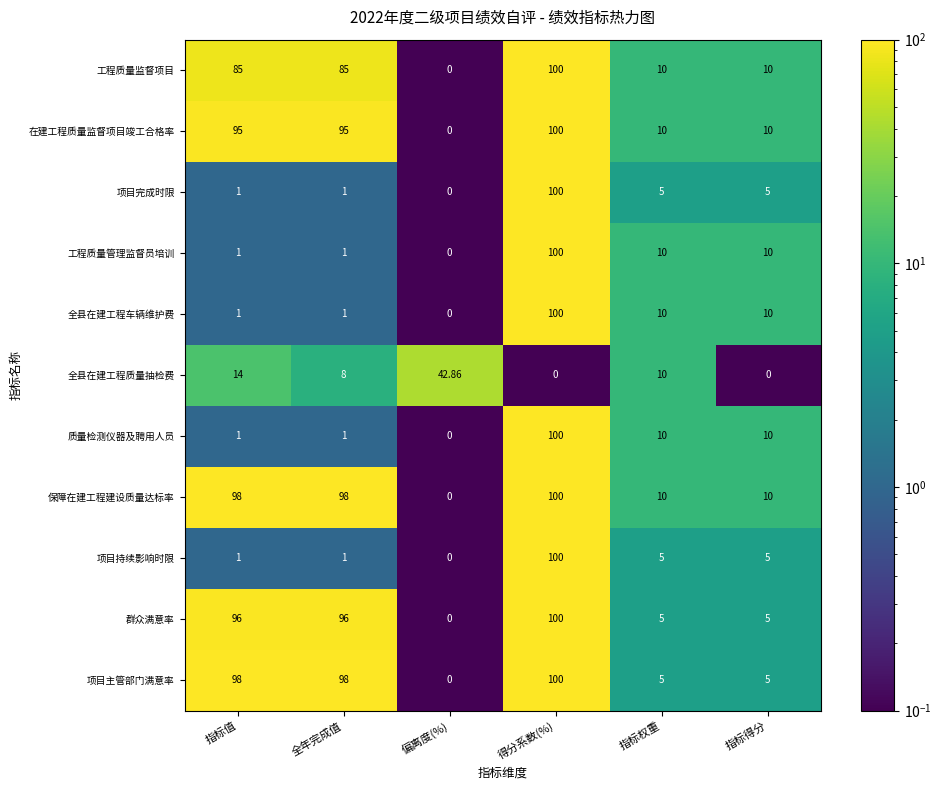

Which series changed the most between 指标值 and 指标得分?

项目主管部门满意率